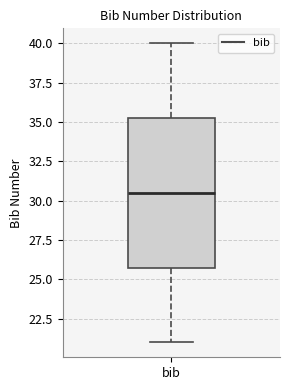

Read this box plot against the y-axis: the position of the median line, the range covered by the box, and the ends of both whiskers. The values are not printed on the chart, so give them approximately, as read against the axis.

median 30.5, box 26.0 to 35.5, whiskers 21.0 to 40.0